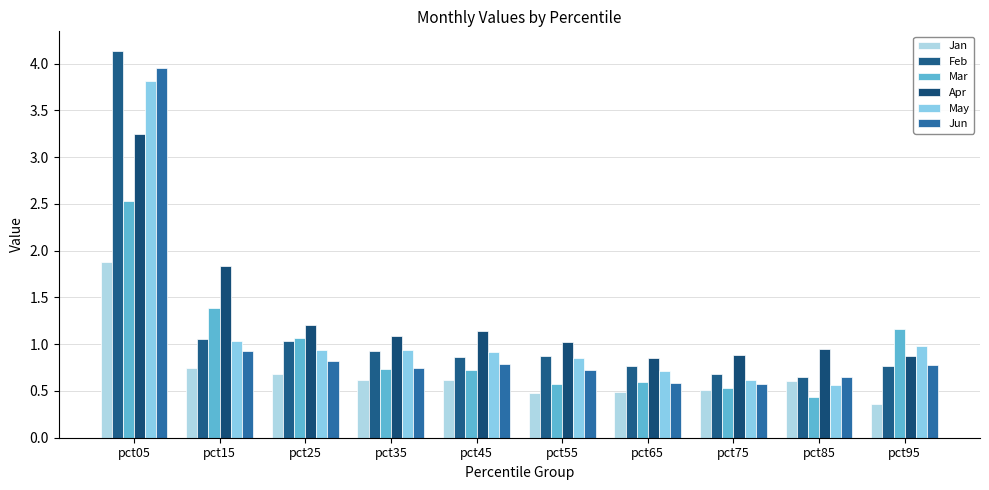

What is the spread (max minus min) of values at pct95?

0.8